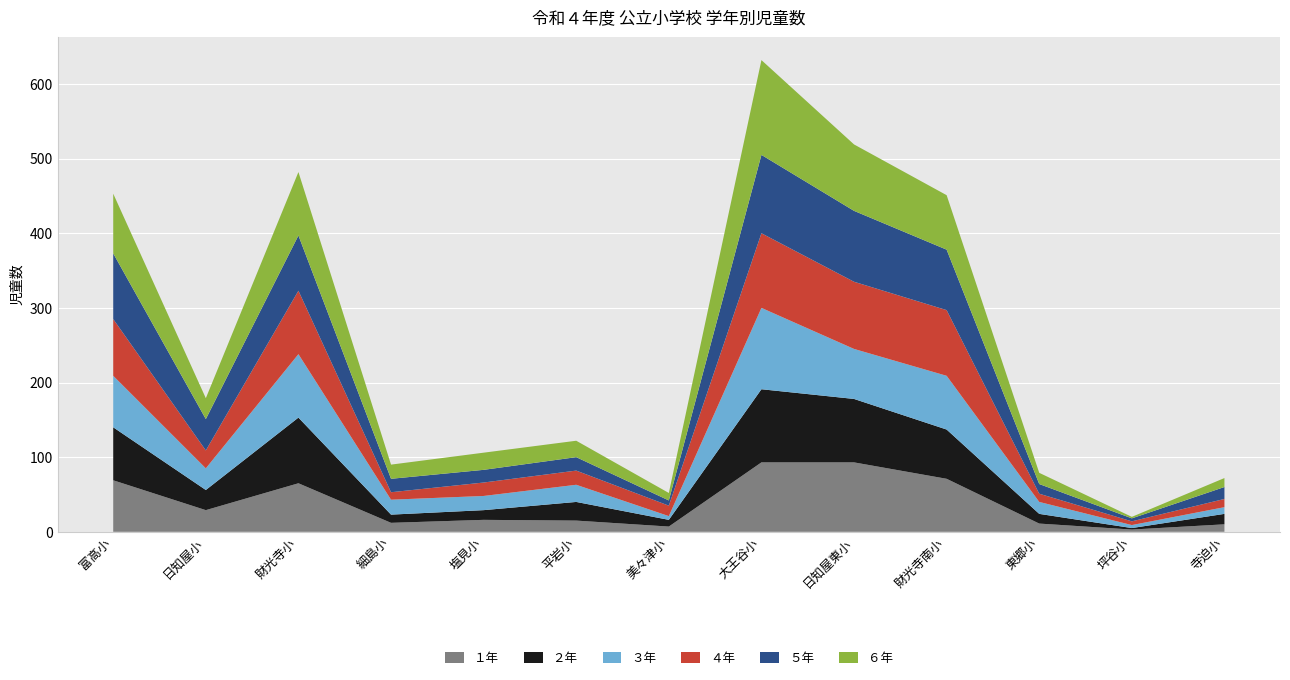

Reading right to left, extract all data points from this chart.

１年: 10	3	11	71	93	93	7	15	16	12	65	29	69
２年: 14	2	13	66	85	98	9	25	13	11	88	27	71
３年: 9	4	16	72	67	109	5	23	19	20	85	29	69
４年: 11	5	11	88	90	100	14	19	18	10	85	24	76
５年: 16	4	13	81	95	105	7	18	17	18	74	42	88
６年: 12	2	15	73	89	127	10	22	23	19	85	28	80